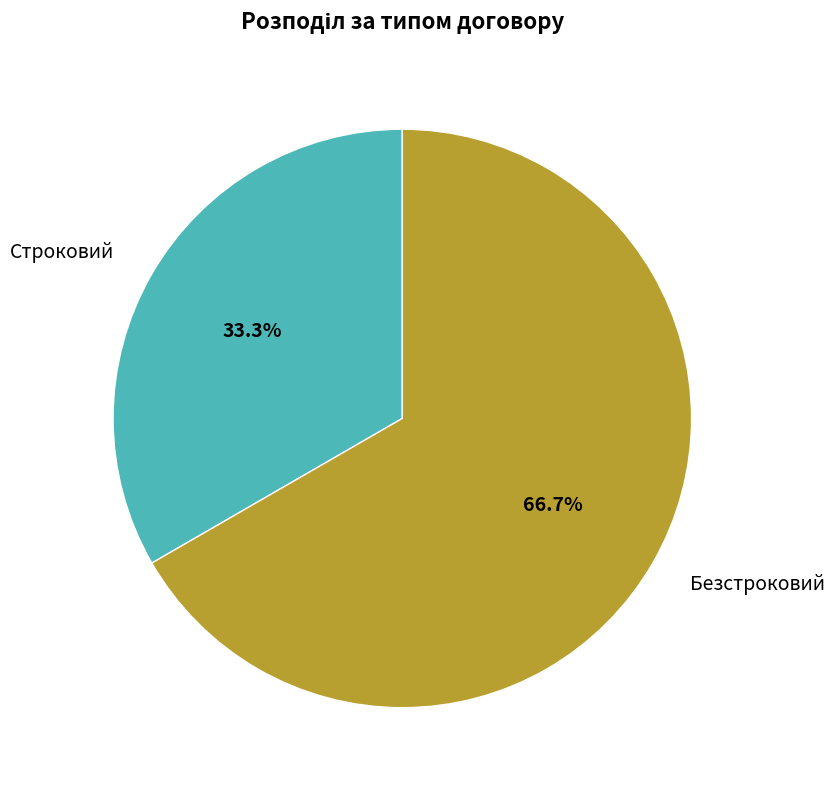

To the nearest percent, what is the difference between the largest and smallest slice percentages?

33%